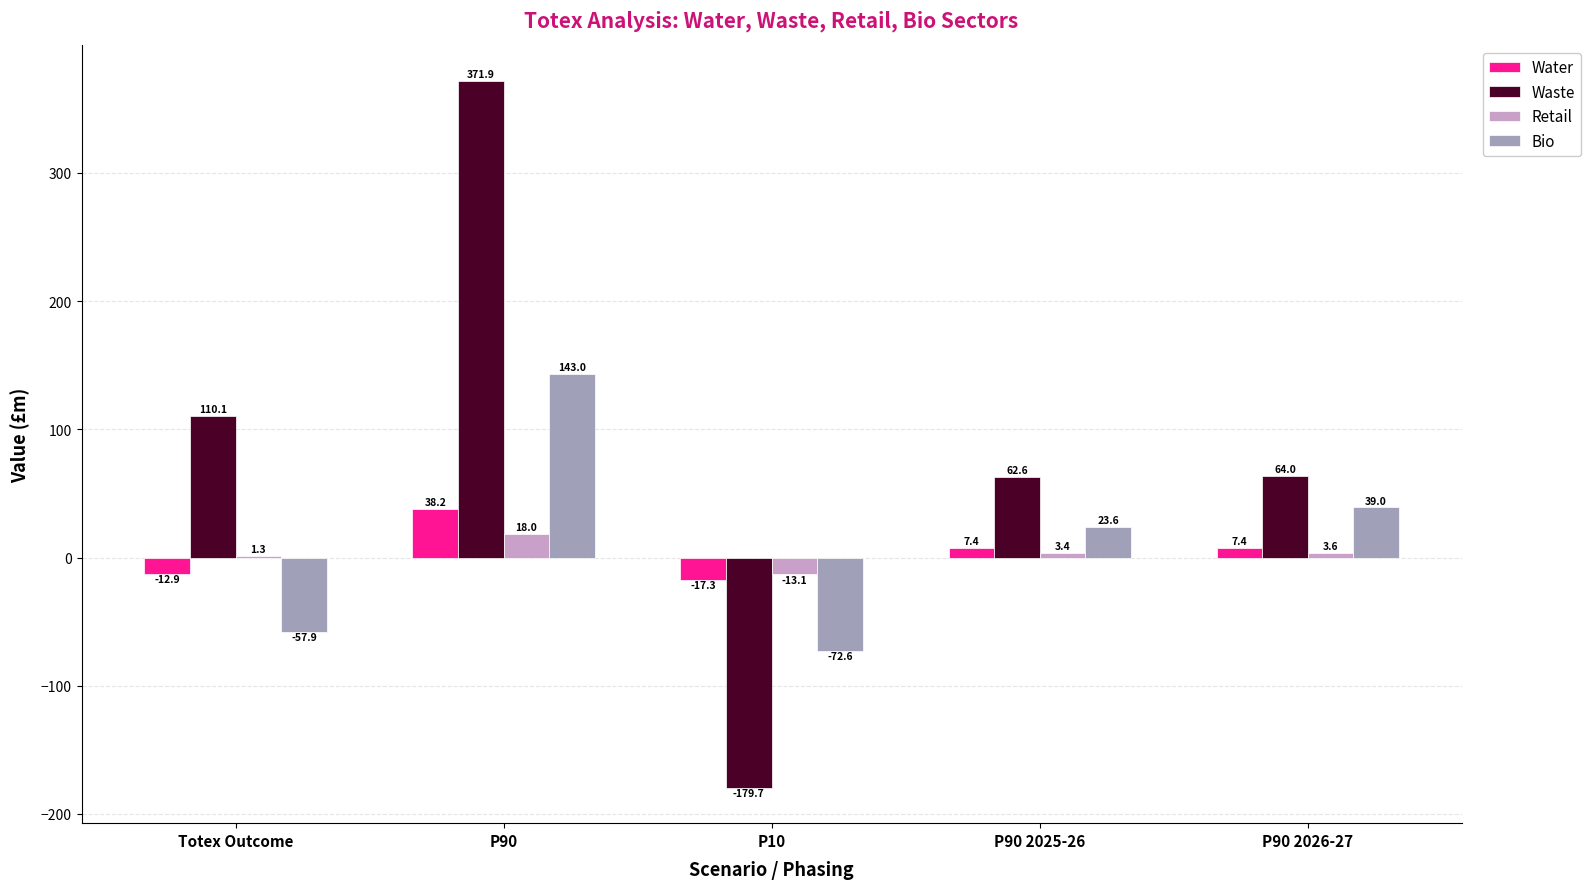

Which series has the largest range (max minus min)?

Waste